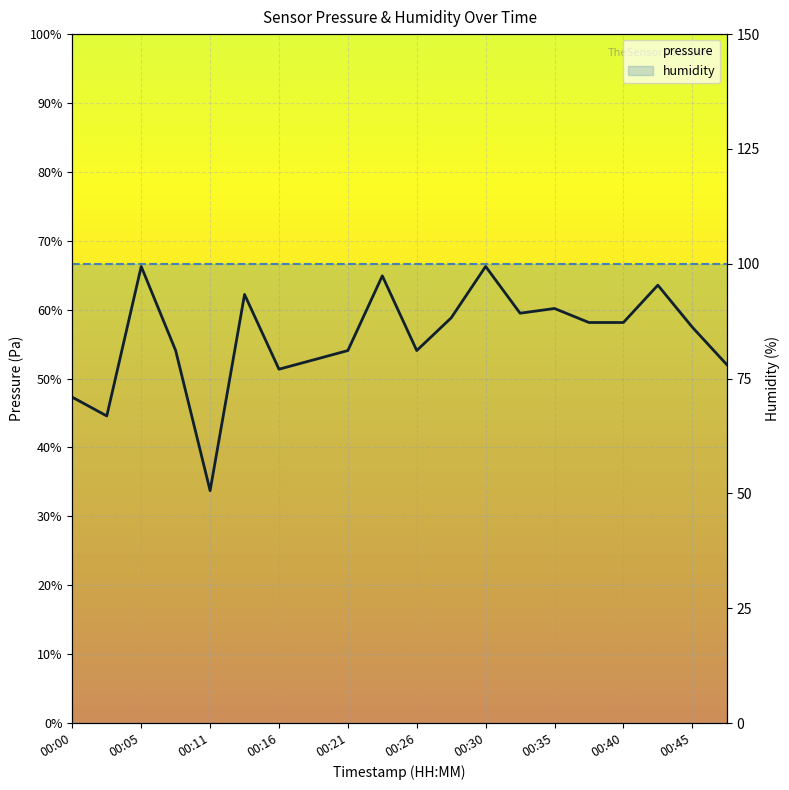

The value of pressure at 00:35 is 23175.5. True or false?

False